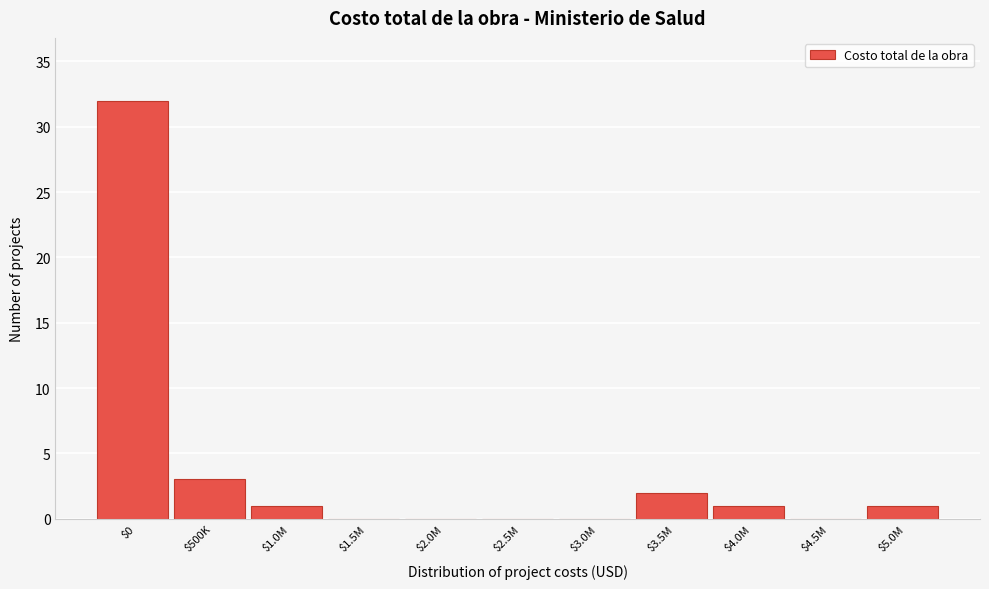

What is the maximum value shown in the chart?

32